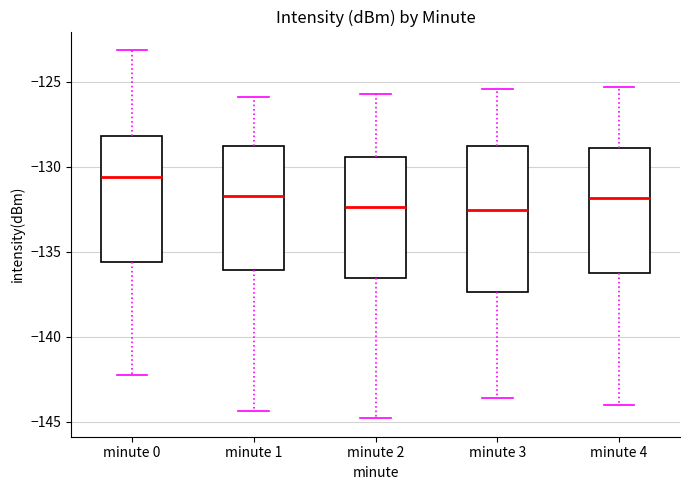

Reading left to right, transcribe this box plot: for each box, give where its median line is, the range the box spans, and where its two whiskers end, as read against the y-axis. The values are not printed on the chart, so give them approximately, as read against the axis.

minute 0: median -130.5, box -135.5 to -128.0, whiskers -142.0 to -123.0
minute 1: median -131.5, box -136.0 to -129.0, whiskers -144.5 to -126.0
minute 2: median -132.5, box -136.5 to -129.5, whiskers -145.0 to -125.5
minute 3: median -132.5, box -137.5 to -129.0, whiskers -143.5 to -125.5
minute 4: median -132.0, box -136.0 to -129.0, whiskers -144.0 to -125.5